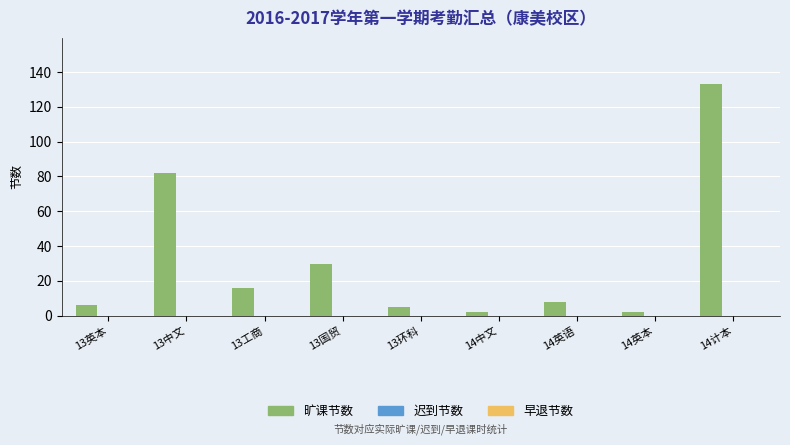

Reading left to right, transcribe all the data shown in this chart.

6	82	16	30	5	2	8	2	133